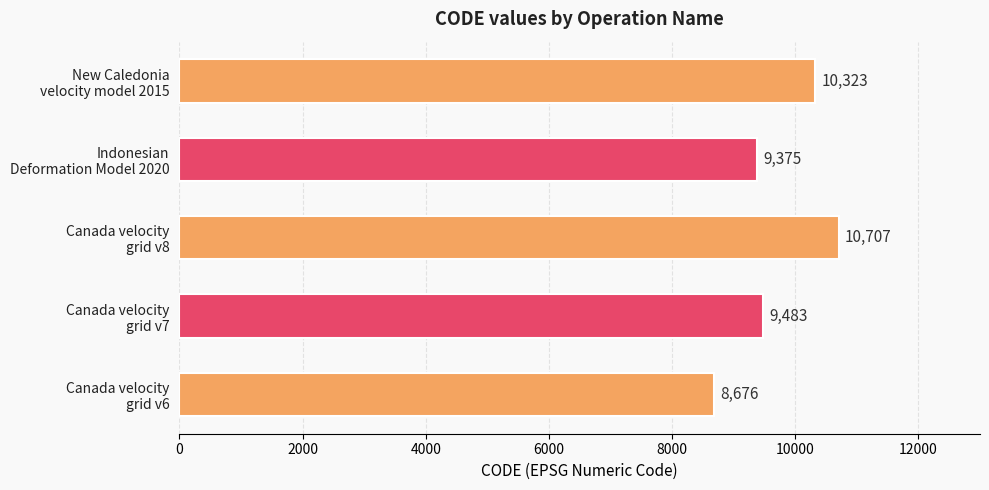

List the labels in order of value, largest first.

Canada velocity
grid v8, New Caledonia
velocity model 2015, Canada velocity
grid v7, Indonesian
Deformation Model 2020, Canada velocity
grid v6